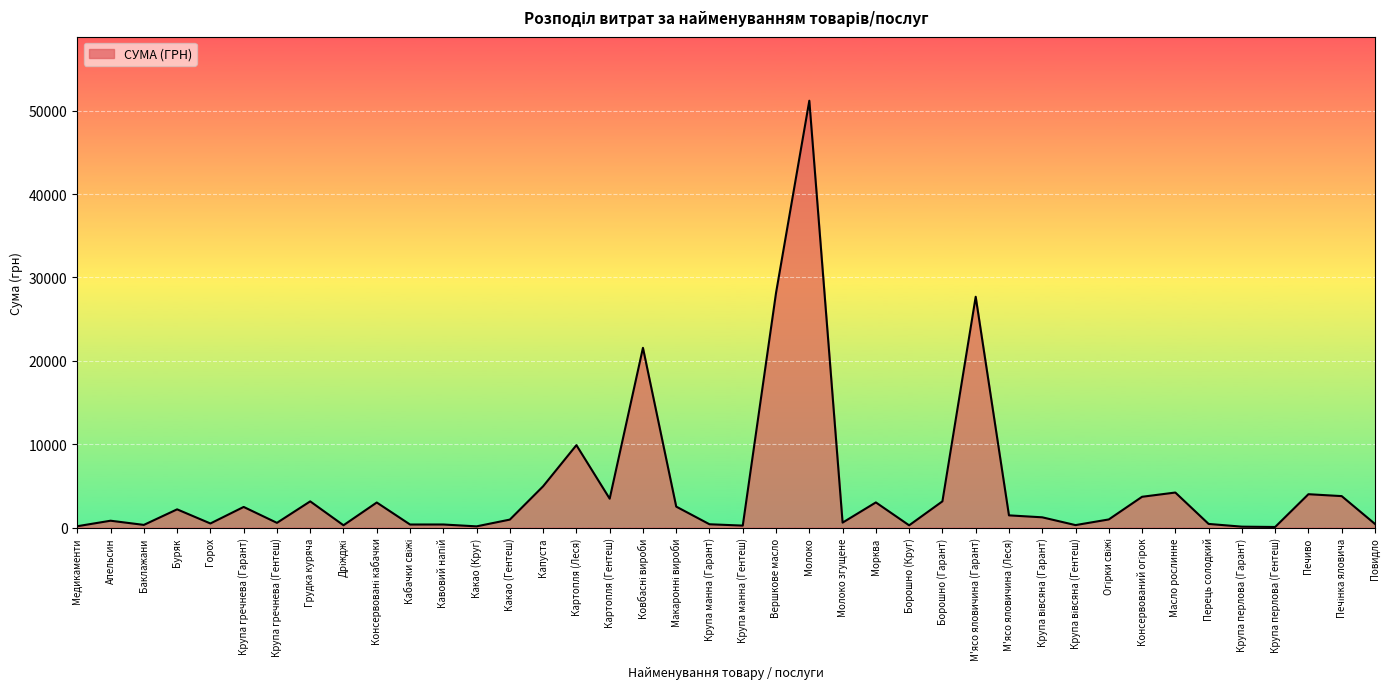

What is the difference between the maximum and minimum values?

51130.7